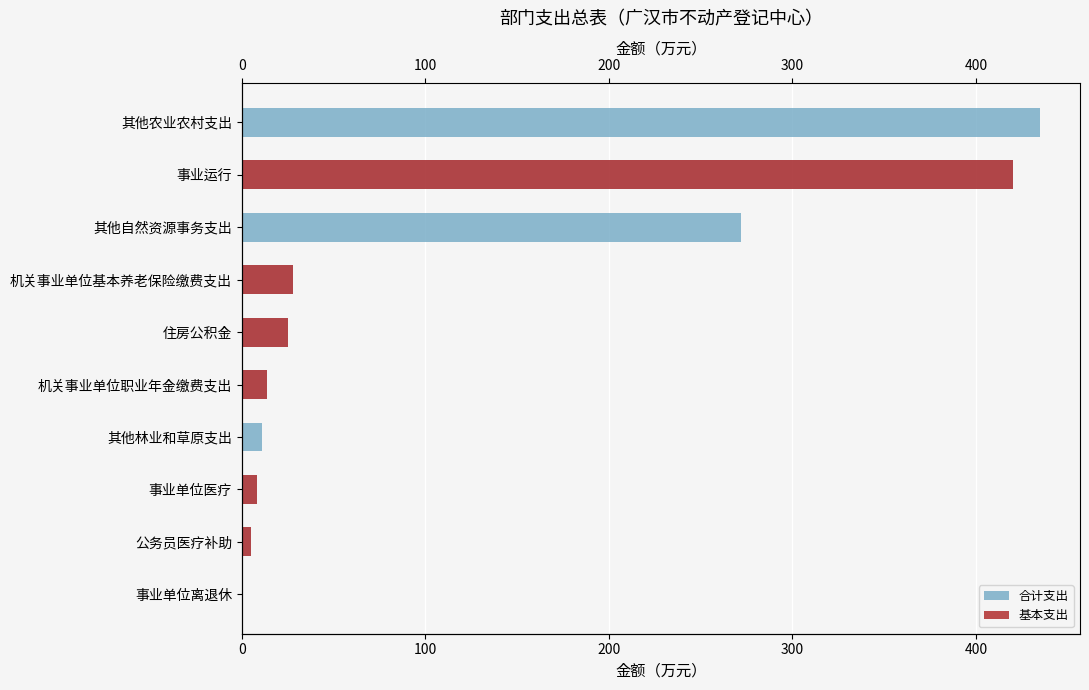

What is the greatest value displayed?

435.0